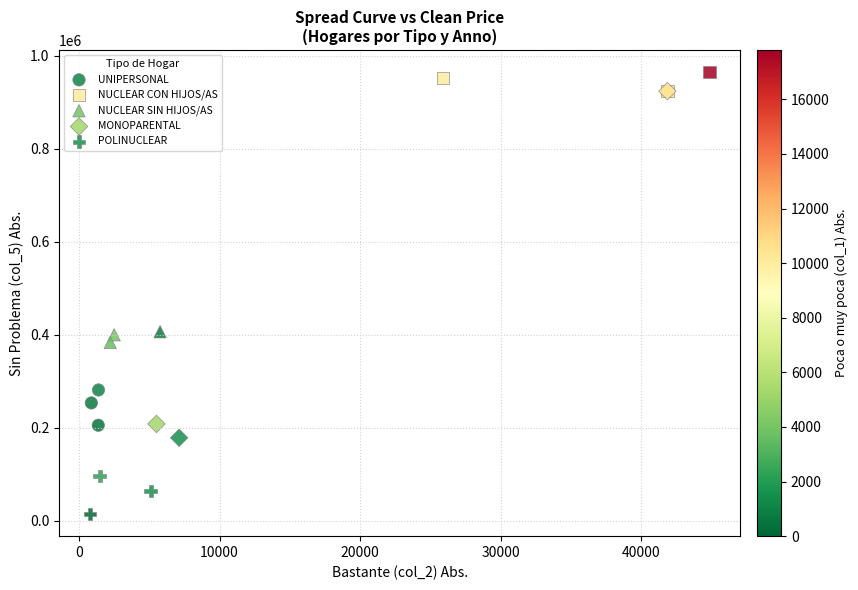

Which series reaches the minimum Y coordinate?

POLINUCLEAR